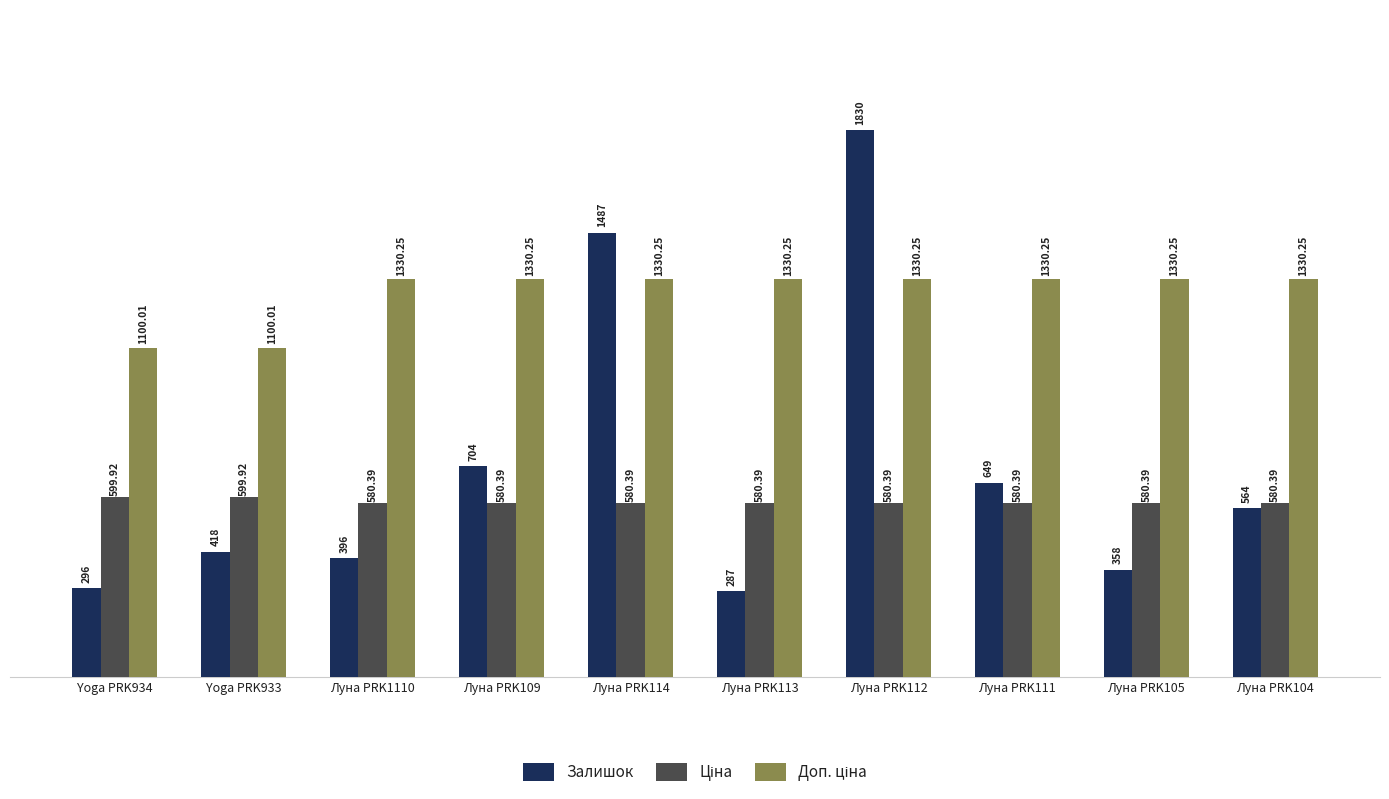

What is the total value across all series at Yoga PRK934?

1995.9